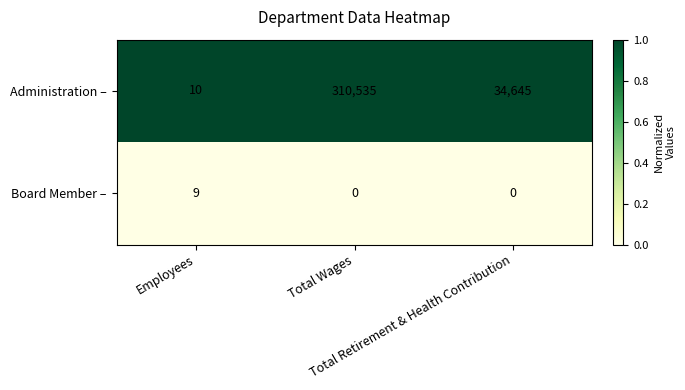

Which series has the widest spread of values?

Administration –